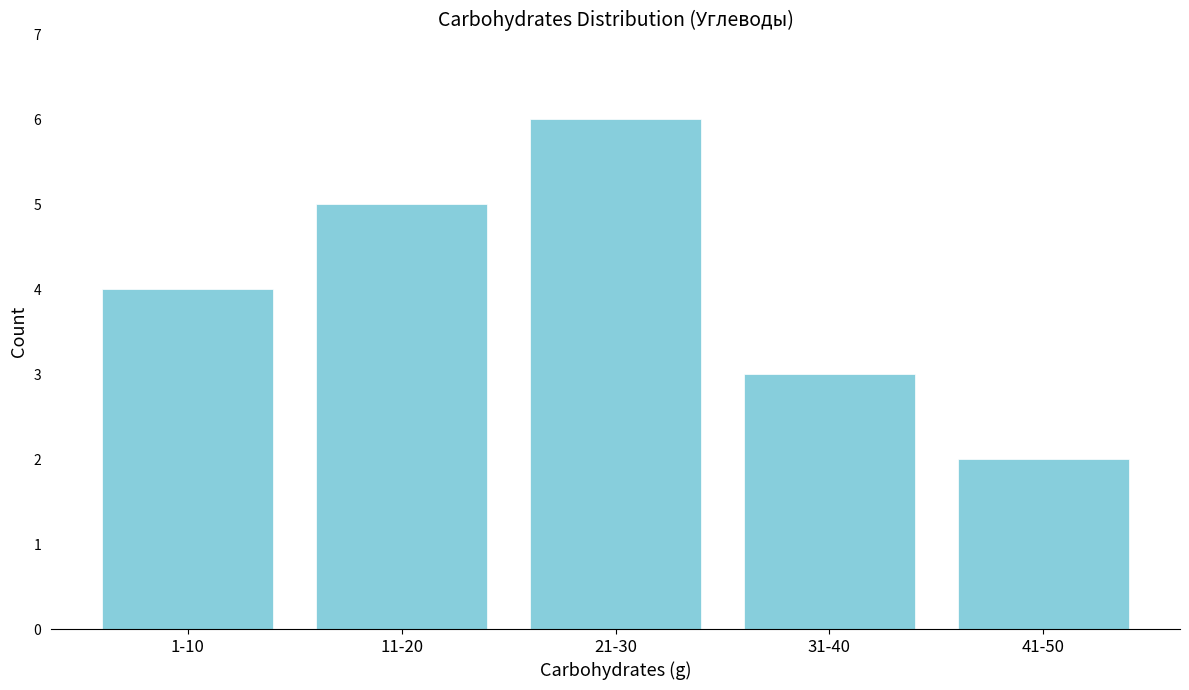

Reading left to right, what are all the values shown in this chart?

4	5	6	3	2